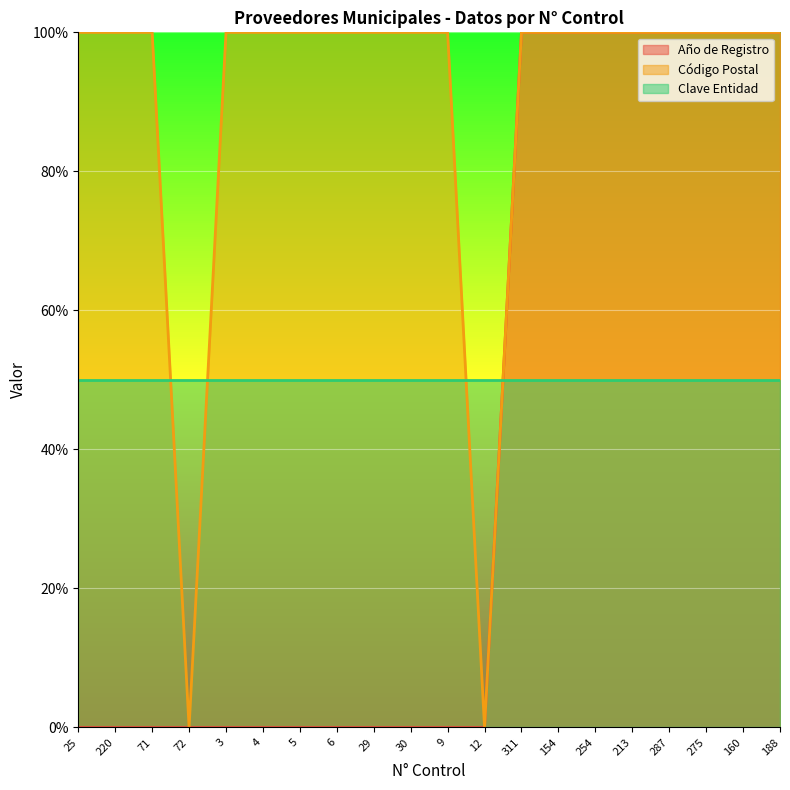

What is the approximate value of Año de Registro at 311, to the nearest 50?

100